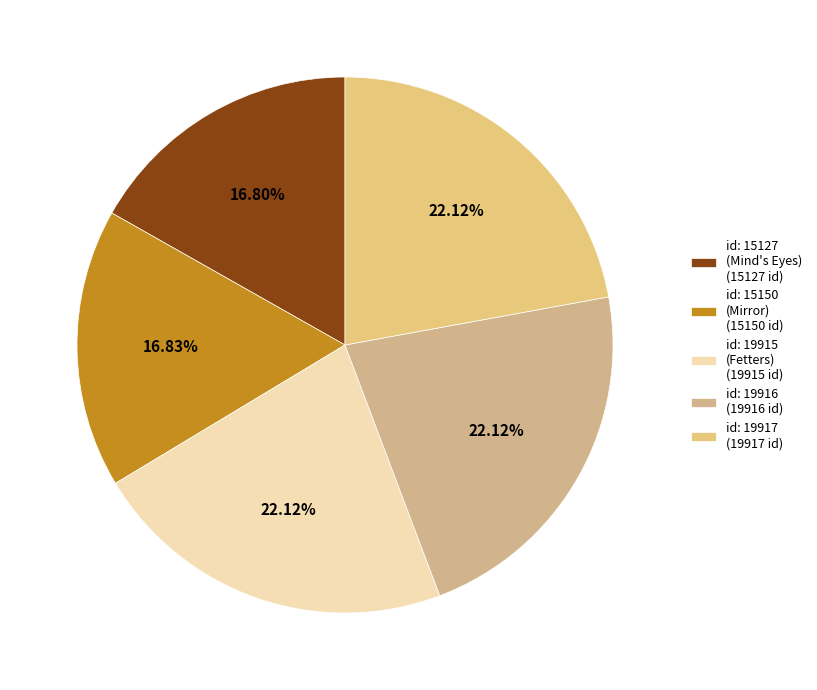

Does any single category account for the majority?

No